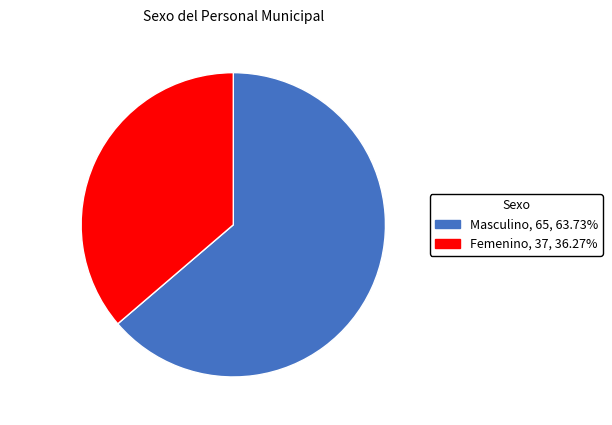

How many segments does this pie chart have?

2